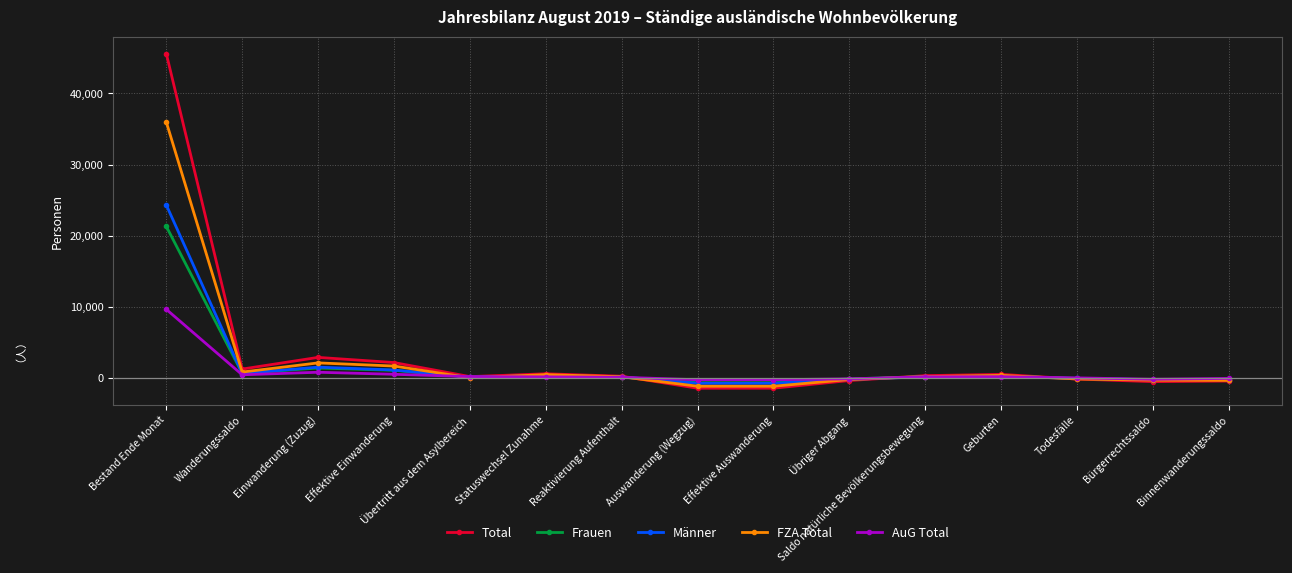

What are all the series names shown in the legend?

Total, Frauen, Männer, FZA Total, AuG Total